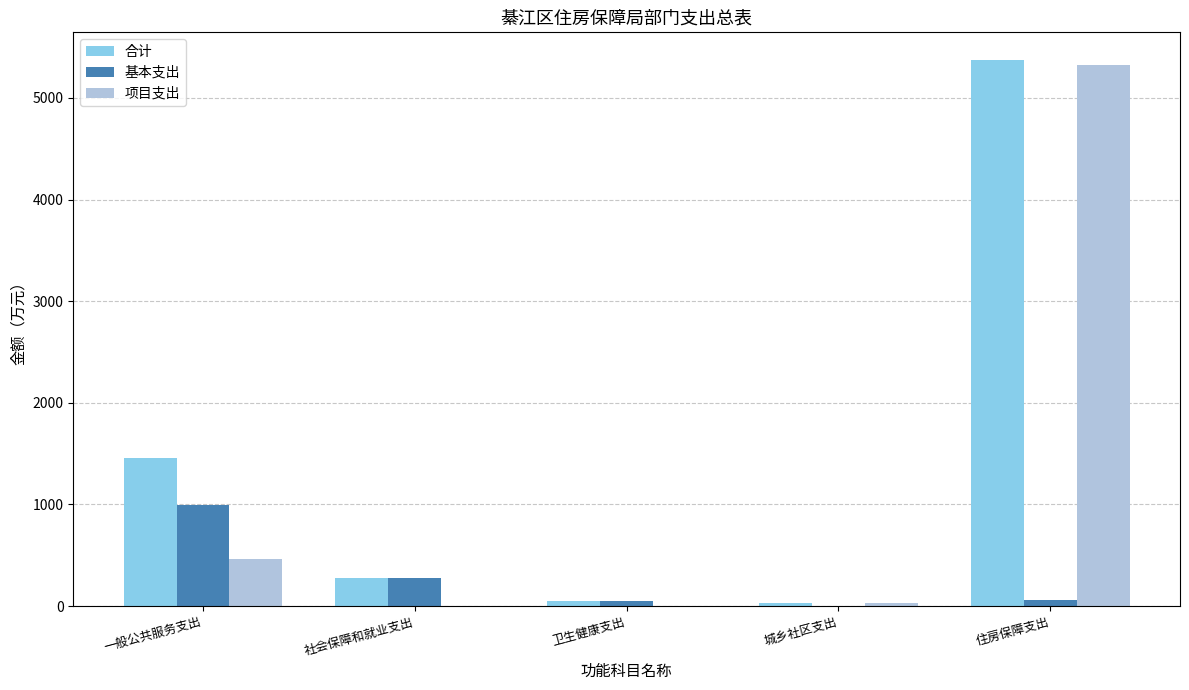

True or false: 基本支出 has a value of -568.5 at 城乡社区支出.

False